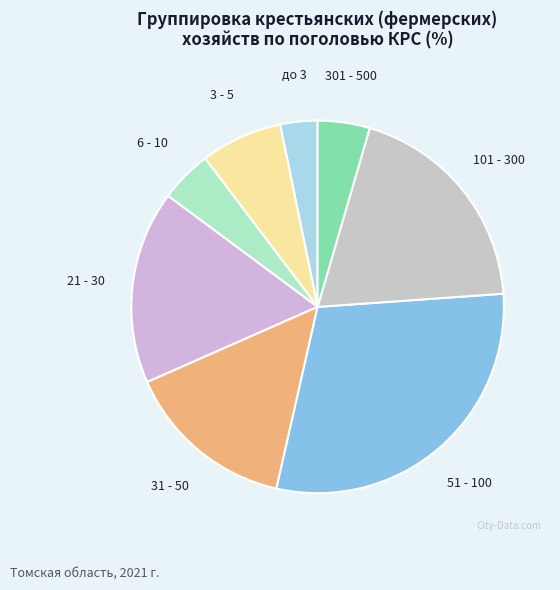

What is the ratio of the value at 31 - 50 to the value at до 3?

4.6